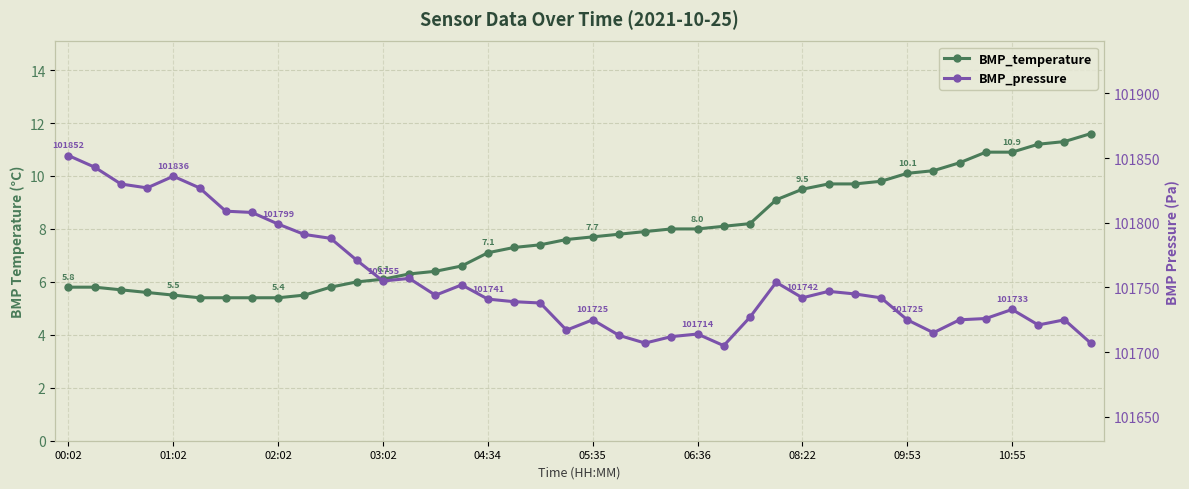

Is the value of BMP_pressure at 36 greater than the value of BMP_temperature at 11?

Yes